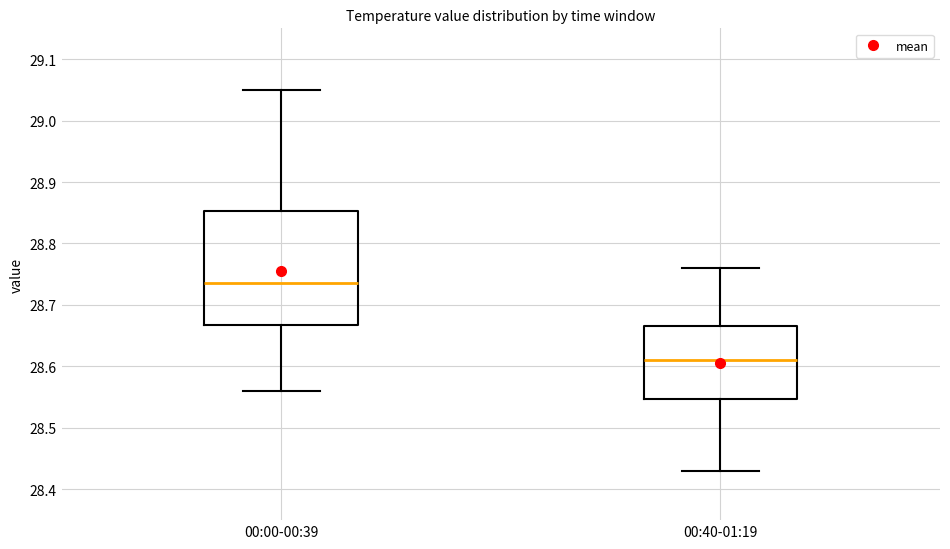

Which box is the tallest, from its lower edge to its upper edge?

00:00-00:39